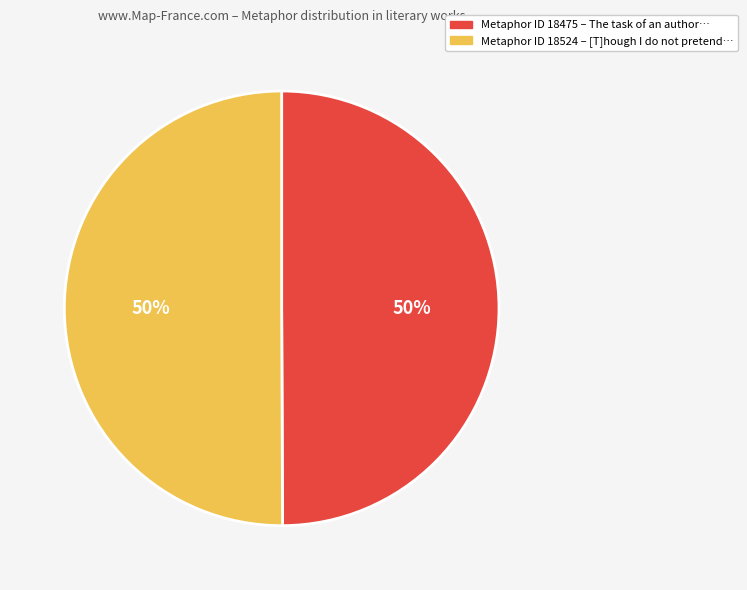

How many segments does this pie chart have?

2